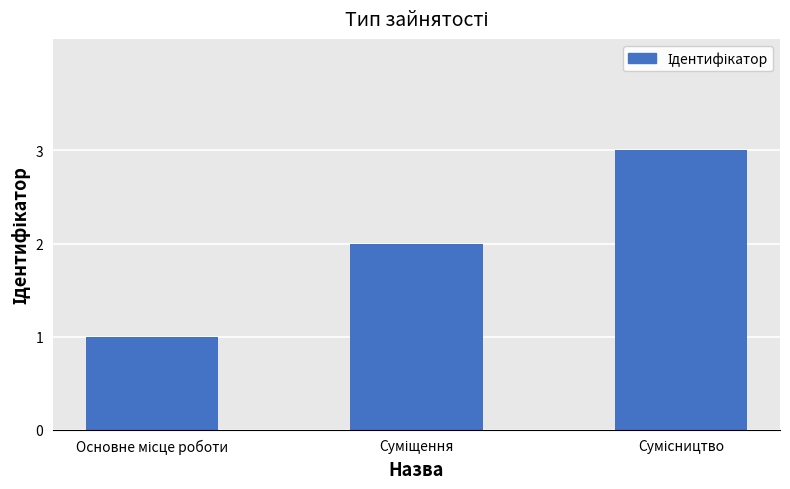

Are the bars grouped side by side (vs. stacked)?

No